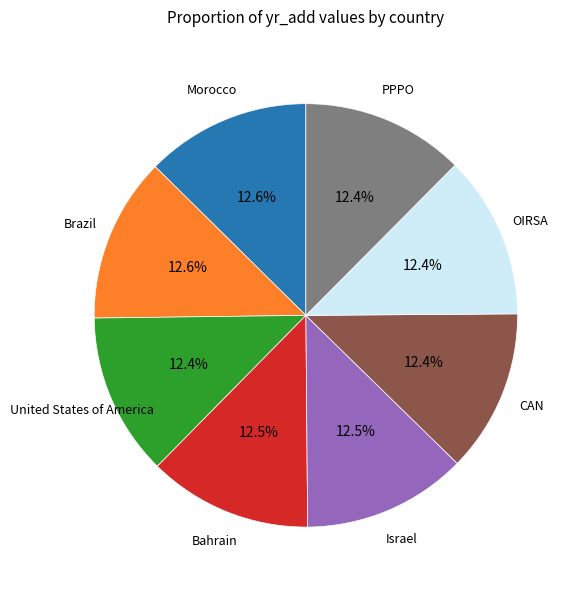

Is there any slice that represents more than half of the pie?

No